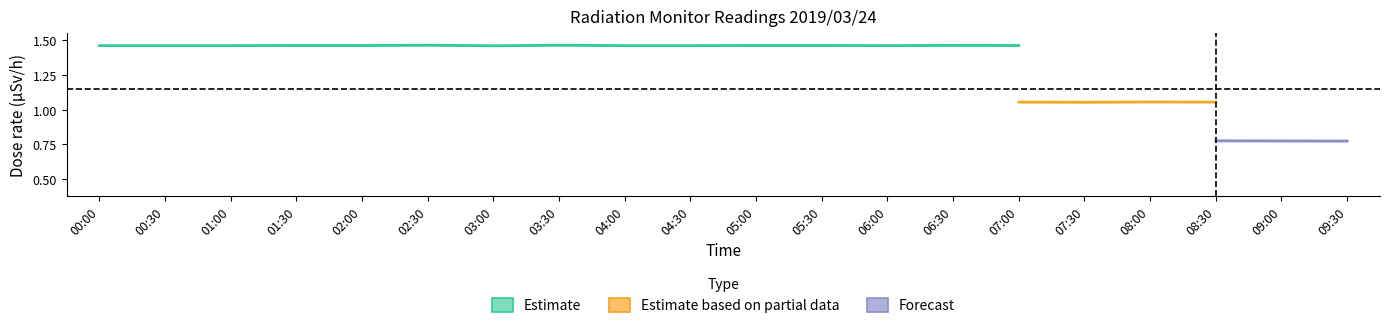

The value of MP-4 at 01:00 is 1.5. True or false?

True